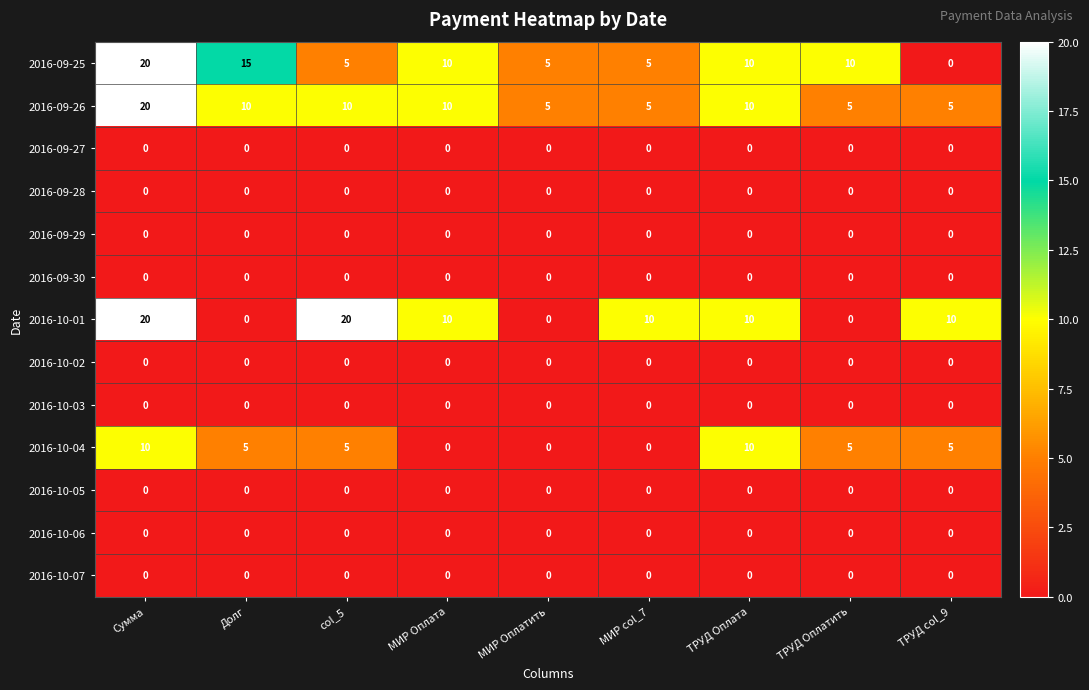

What is the spread (max minus min) of values at ТРУД col_9?

10